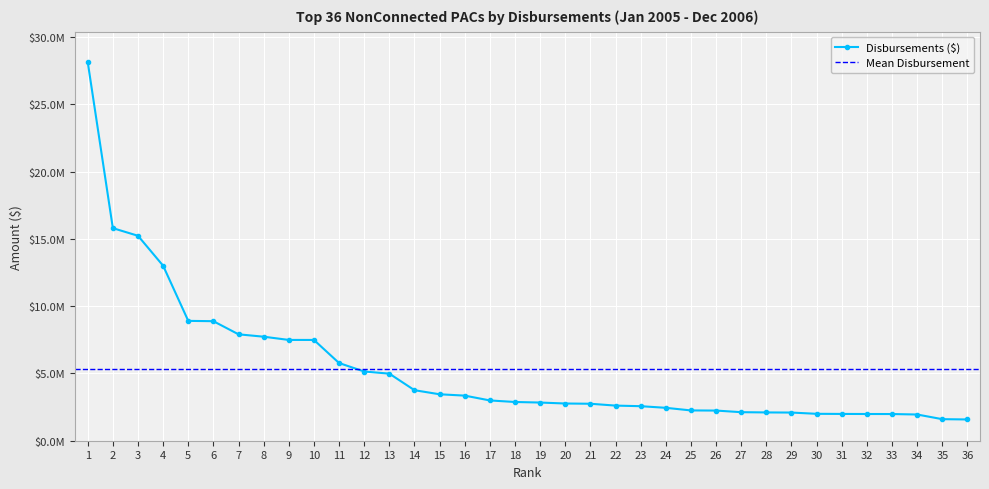

Rank the categories by value from lowest to highest.

36, 35, 34, 33, 32, 31, 30, 29, 28, 27, 26, 25, 24, 23, 22, 21, 20, 19, 18, 17, 16, 15, 14, 13, 12, 11, 10, 9, 8, 7, 6, 5, 4, 3, 2, 1